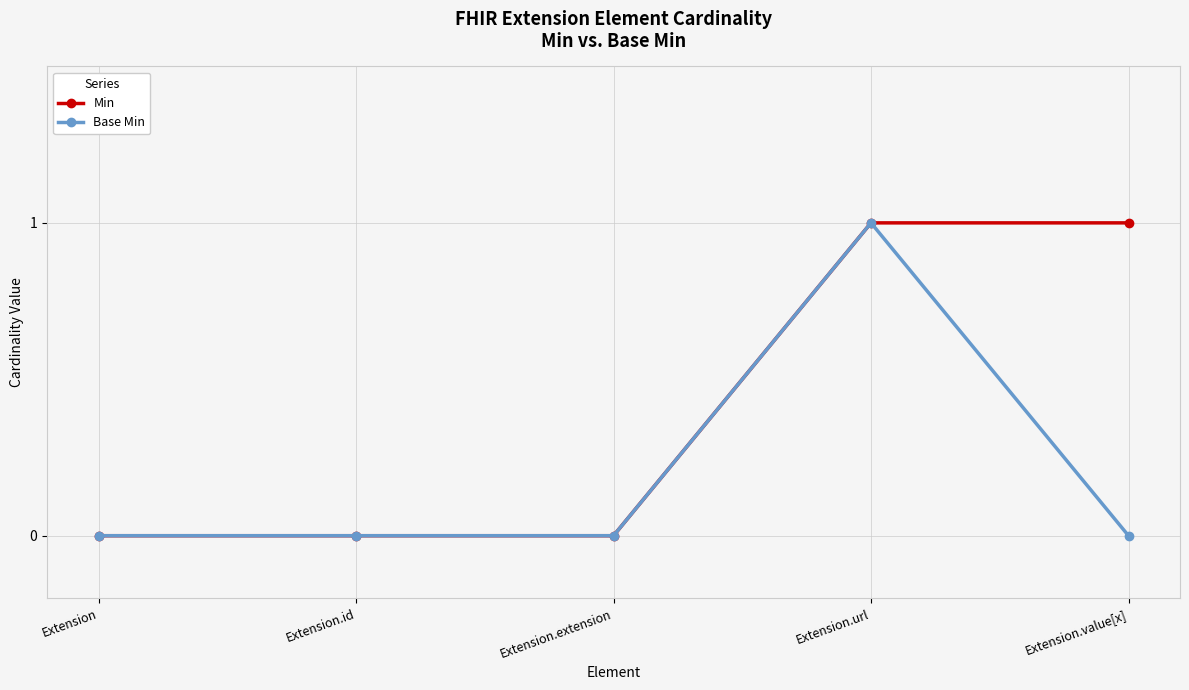

Which series changed the most between Extension and Extension.value[x]?

Min